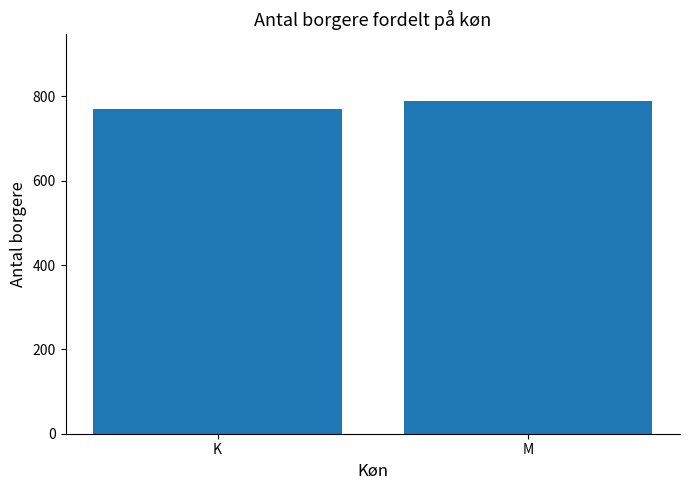

Reading left to right, extract all data points from this chart.

K=770	M=789